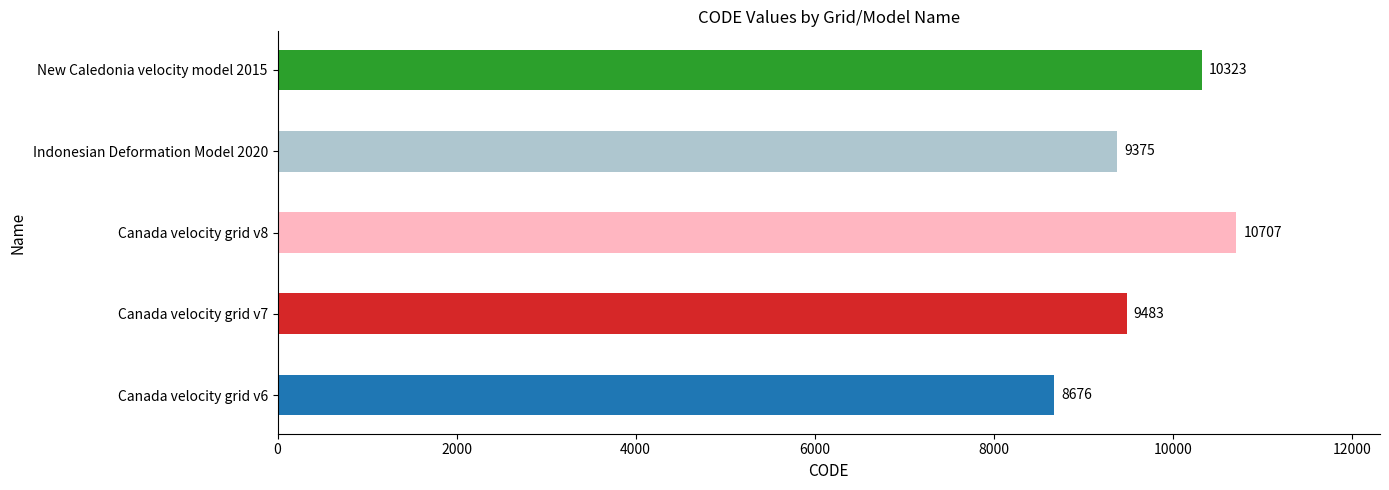

Which label corresponds to the smallest value in the chart?

Canada velocity grid v6